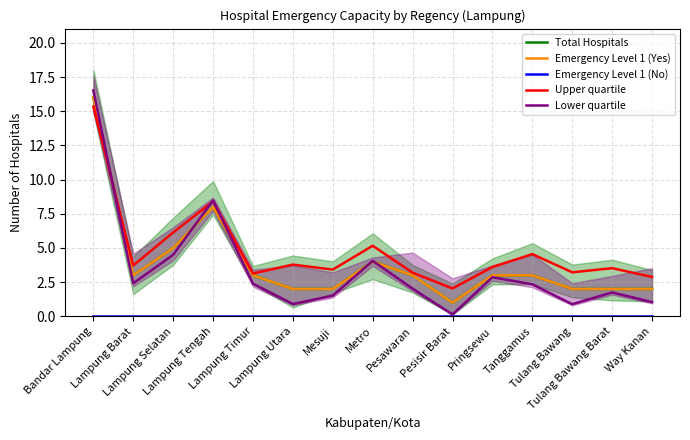

Reading left to right, transcribe all the data shown in this chart.

Total Hospitals: Bandar Lampung=16.0	Lampung Barat=3.0	Lampung Selatan=5.0	Lampung Tengah=8.0	Lampung Timur=3.0	Lampung Utara=2.0	Mesuji=2.0	Metro=4.0	Pesawaran=3.0	Pesisir Barat=1.0	Pringsewu=3.0	Tanggamus=3.0	Tulang Bawang=2.0	Tulang Bawang Barat=2.0	Way Kanan=2.0
Emergency Level 1 (Yes): Bandar Lampung=16.0	Lampung Barat=3.0	Lampung Selatan=5.0	Lampung Tengah=8.0	Lampung Timur=3.0	Lampung Utara=2.0	Mesuji=2.0	Metro=4.0	Pesawaran=3.0	Pesisir Barat=1.0	Pringsewu=3.0	Tanggamus=3.0	Tulang Bawang=2.0	Tulang Bawang Barat=2.0	Way Kanan=2.0
Emergency Level 1 (No): Bandar Lampung=0.0	Lampung Barat=0.0	Lampung Selatan=0.0	Lampung Tengah=0.0	Lampung Timur=0.0	Lampung Utara=0.0	Mesuji=0.0	Metro=0.0	Pesawaran=0.0	Pesisir Barat=0.0	Pringsewu=0.0	Tanggamus=0.0	Tulang Bawang=0.0	Tulang Bawang Barat=0.0	Way Kanan=0.0
Upper quartile: Bandar Lampung=15.3	Lampung Barat=3.7	Lampung Selatan=6.1	Lampung Tengah=8.4	Lampung Timur=3.1	Lampung Utara=3.8	Mesuji=3.4	Metro=5.2	Pesawaran=3.2	Pesisir Barat=2.0	Pringsewu=3.6	Tanggamus=4.6	Tulang Bawang=3.2	Tulang Bawang Barat=3.5	Way Kanan=2.9
Lower quartile: Bandar Lampung=16.5	Lampung Barat=2.4	Lampung Selatan=4.5	Lampung Tengah=8.5	Lampung Timur=2.4	Lampung Utara=0.9	Mesuji=1.5	Metro=4.1	Pesawaran=2.0	Pesisir Barat=0.1	Pringsewu=2.9	Tanggamus=2.3	Tulang Bawang=0.9	Tulang Bawang Barat=1.7	Way Kanan=1.0